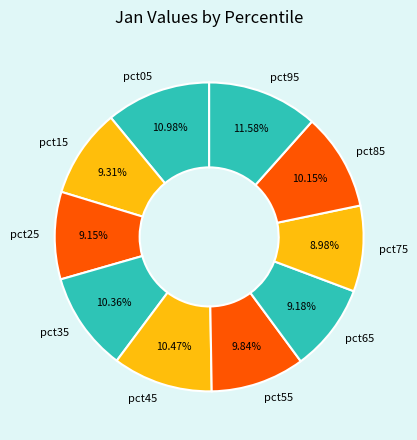

Does pct85 account for over 50% of the chart?

No